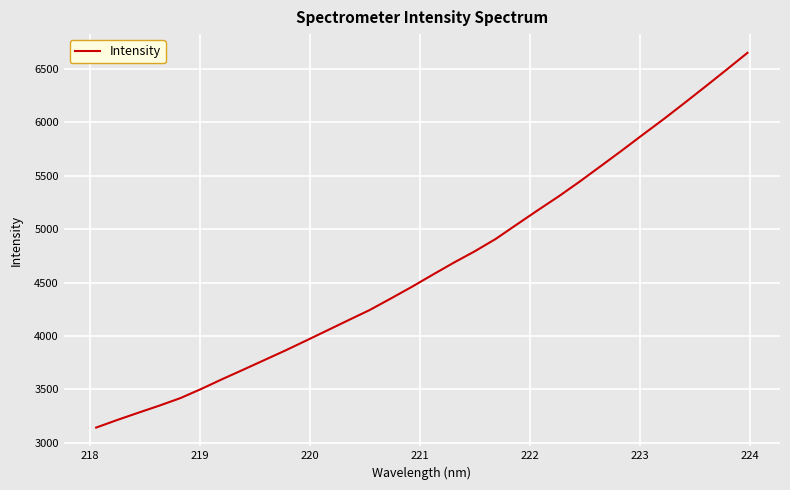

What is the difference between the maximum and minimum values?

3504.8